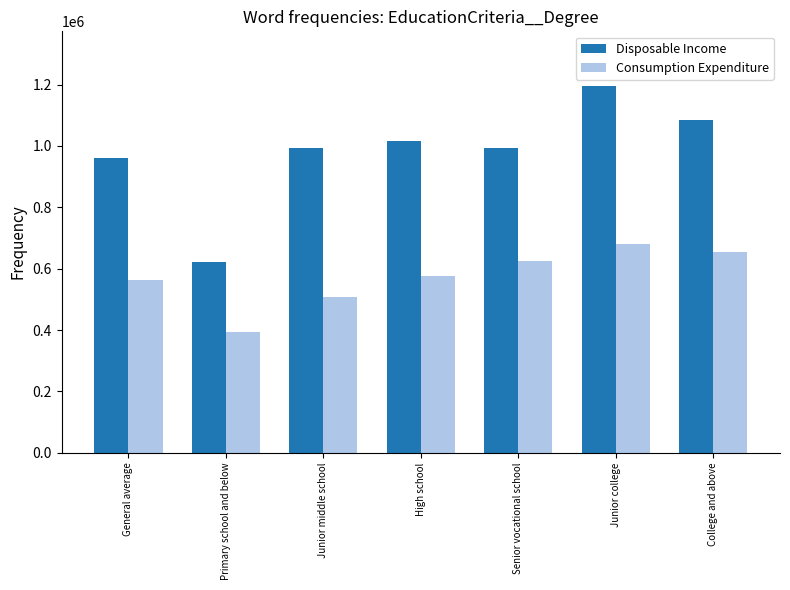

What is the sum of the Consumption Expenditure values at Junior college and High school?

1258085.5